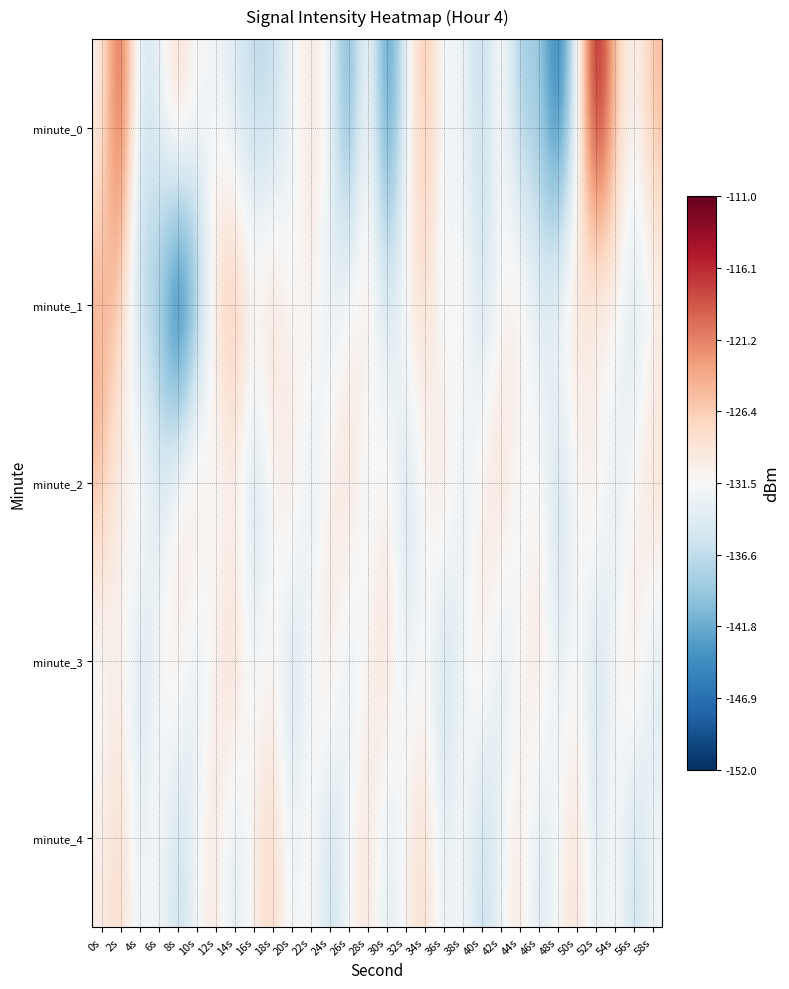

Reading right to left, what are all the values shown in this chart?

minute_0: 58s=-124.8	56s=-131.7	54s=-126.2	52s=-111.7	50s=-133.2	48s=-147.7	46s=-138.0	44s=-139.4	42s=-129.7	40s=-137.8	38s=-132.0	36s=-133.0	34s=-124.2	32s=-133.1	30s=-146.1	28s=-128.9	26s=-143.6	24s=-132.0	22s=-128.9	20s=-132.6	18s=-136.7	16s=-136.9	14s=-134.7	12s=-131.9	10s=-131.8	8s=-126.7	6s=-133.5	4s=-135.7	2s=-116.2	0s=-130.7
minute_1: 58s=-131.3	56s=-136.5	54s=-129.8	52s=-133.1	50s=-127.4	48s=-130.9	46s=-134.6	44s=-128.3	42s=-131.7	40s=-136.2	38s=-129.5	36s=-133.8	34s=-127.6	32s=-130.1	30s=-135.4	28s=-128.7	26s=-131.2	24s=-134.1	22s=-129.3	20s=-132.5	18s=-126.8	16s=-130.3	14s=-123.8	12s=-127.8	10s=-141.7	8s=-152.1	6s=-138.5	4s=-138.7	2s=-126.1	0s=-123.6
minute_2: 58s=-127.4	56s=-130.7	54s=-135.0	52s=-128.3	50s=-131.6	48s=-136.9	46s=-130.2	44s=-133.5	42s=-126.8	40s=-130.1	38s=-134.4	36s=-127.7	34s=-131.0	32s=-136.3	30s=-129.6	28s=-133.9	26s=-127.2	24s=-130.5	22s=-134.8	20s=-128.1	18s=-131.4	16s=-136.7	14s=-130.0	12s=-133.3	10s=-126.6	8s=-129.9	6s=-135.2	4s=-128.7	2s=-131.4	0s=-125.1
minute_3: 58s=-135.1	56s=-128.4	54s=-131.7	52s=-137.0	50s=-130.3	48s=-134.6	46s=-127.9	44s=-131.2	42s=-135.5	40s=-128.8	38s=-132.1	36s=-137.4	34s=-130.7	32s=-134.0	30s=-127.3	28s=-130.6	26s=-134.9	24s=-128.2	22s=-131.5	20s=-136.8	18s=-130.1	16s=-133.4	14s=-126.7	12s=-130.0	10s=-135.3	8s=-128.6	6s=-131.9	4s=-136.2	2s=-129.5	0s=-132.8
minute_4: 58s=-131.7	56s=-137.0	54s=-130.3	52s=-134.6	50s=-127.9	48s=-131.2	46s=-135.5	44s=-128.8	42s=-132.1	40s=-137.4	38s=-130.7	36s=-134.0	34s=-127.3	32s=-130.6	30s=-134.9	28s=-128.2	26s=-131.5	24s=-136.8	22s=-130.1	20s=-133.4	18s=-126.7	16s=-130.0	14s=-135.3	12s=-128.6	10s=-131.9	8s=-137.2	6s=-130.5	4s=-133.8	2s=-127.1	0s=-130.2